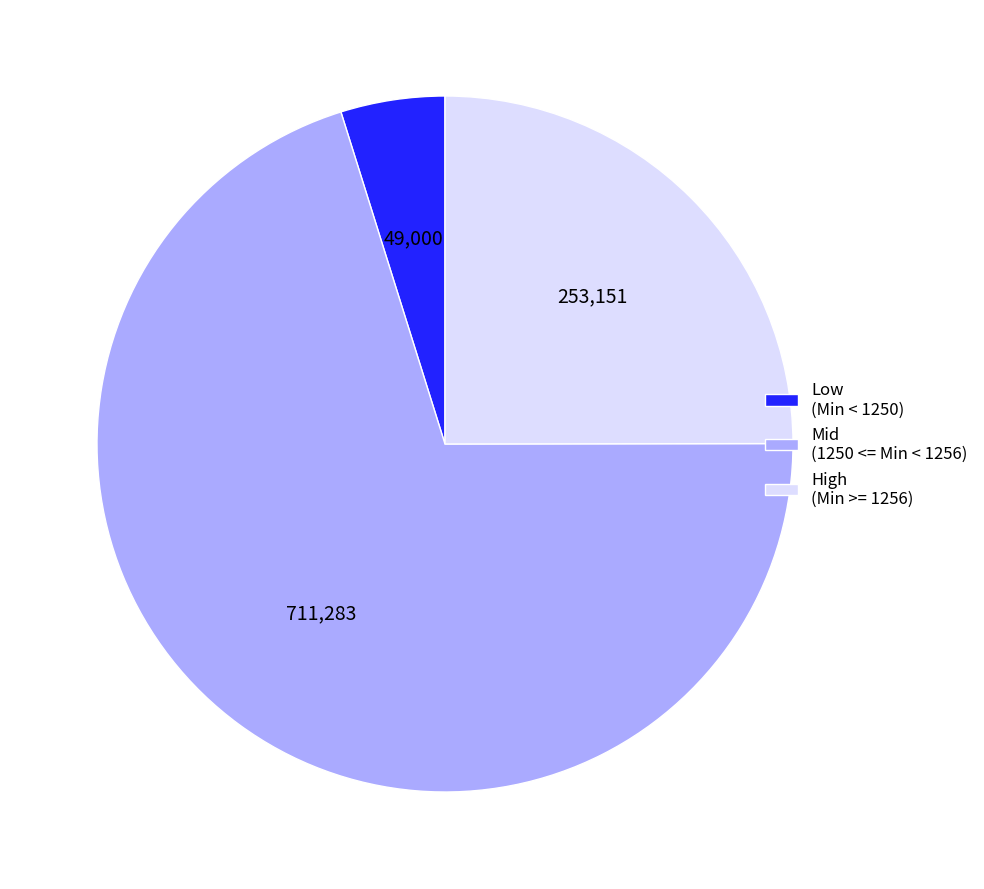

True or false: High (Min >= 1256) accounts for 17% of the total.

False